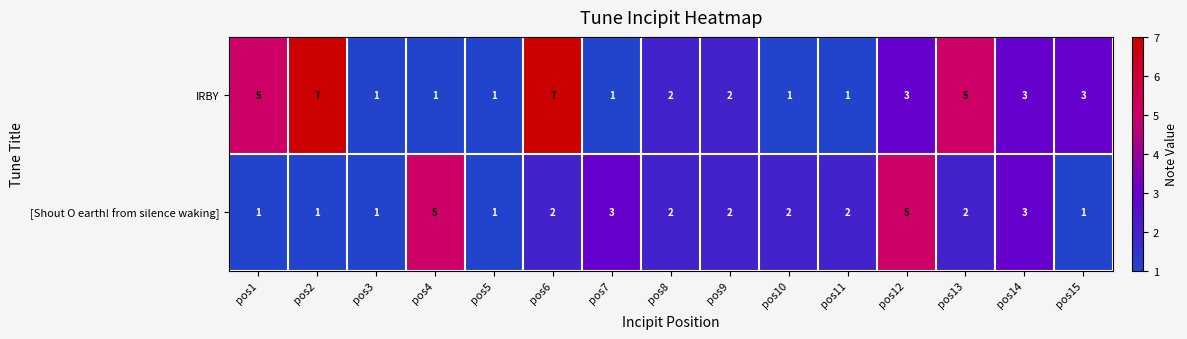

Which series has the largest total across all categories?

IRBY